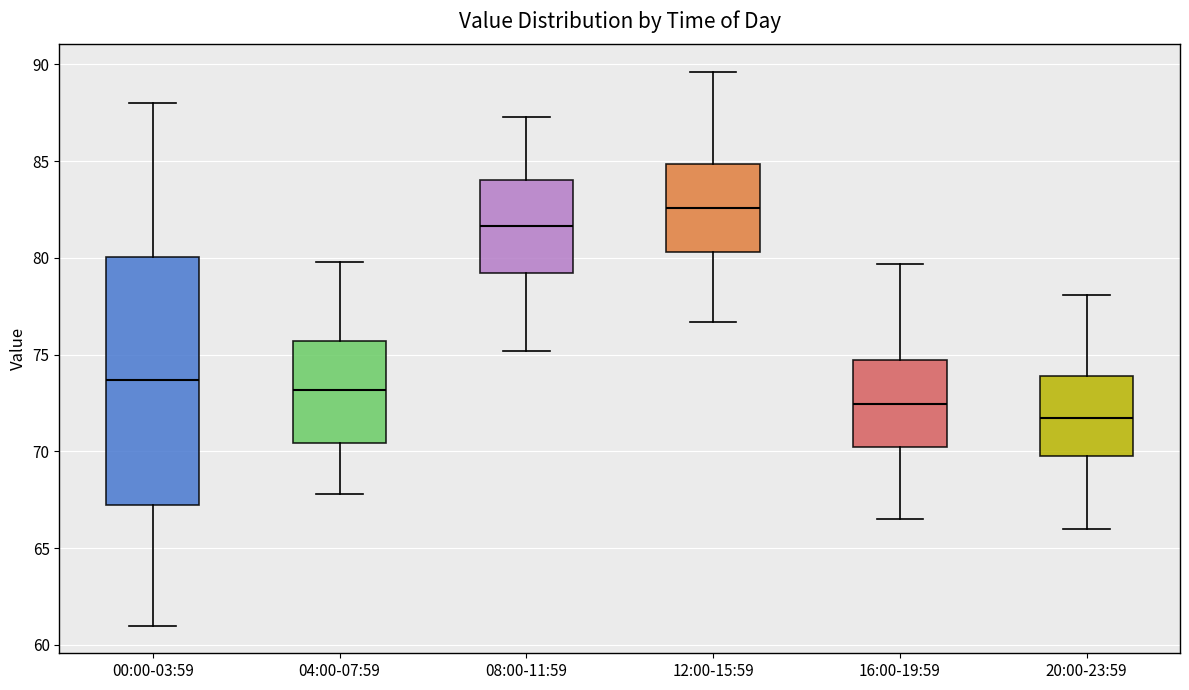

Which box is the tallest, from its lower edge to its upper edge?

00:00-03:59